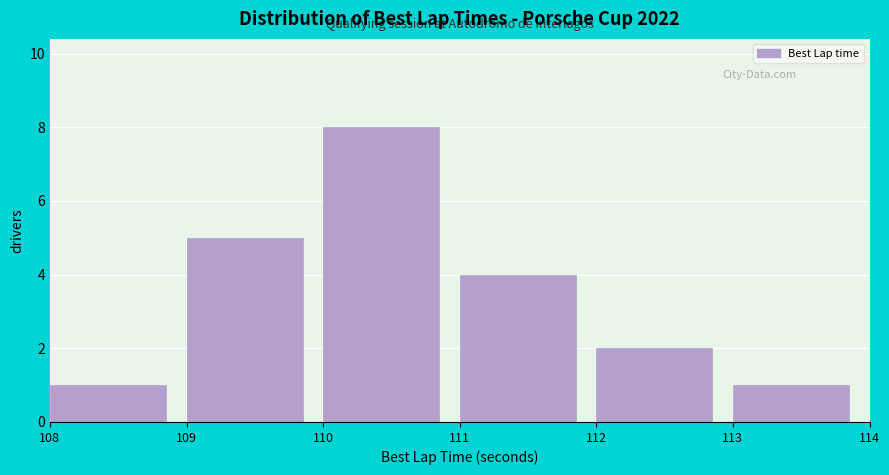

What is the height of the bar covering 111 to 112 on the x-axis? The values are not printed on the chart, so give them approximately, as read against the axis.

4